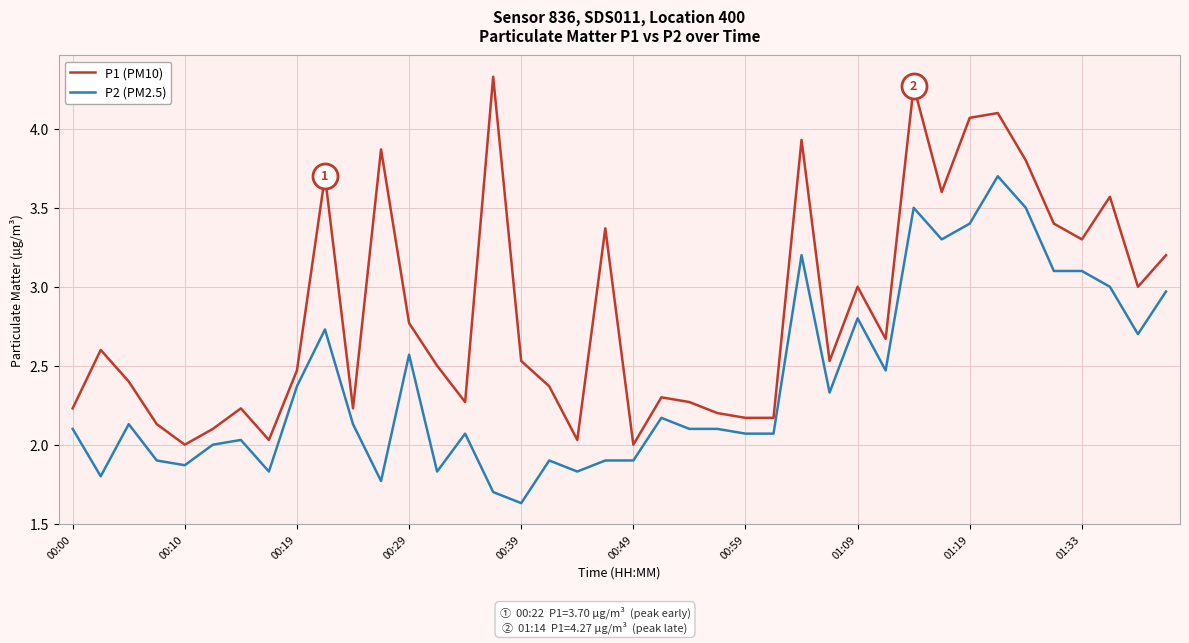

Which series has the largest total across all categories?

P1 (PM10)